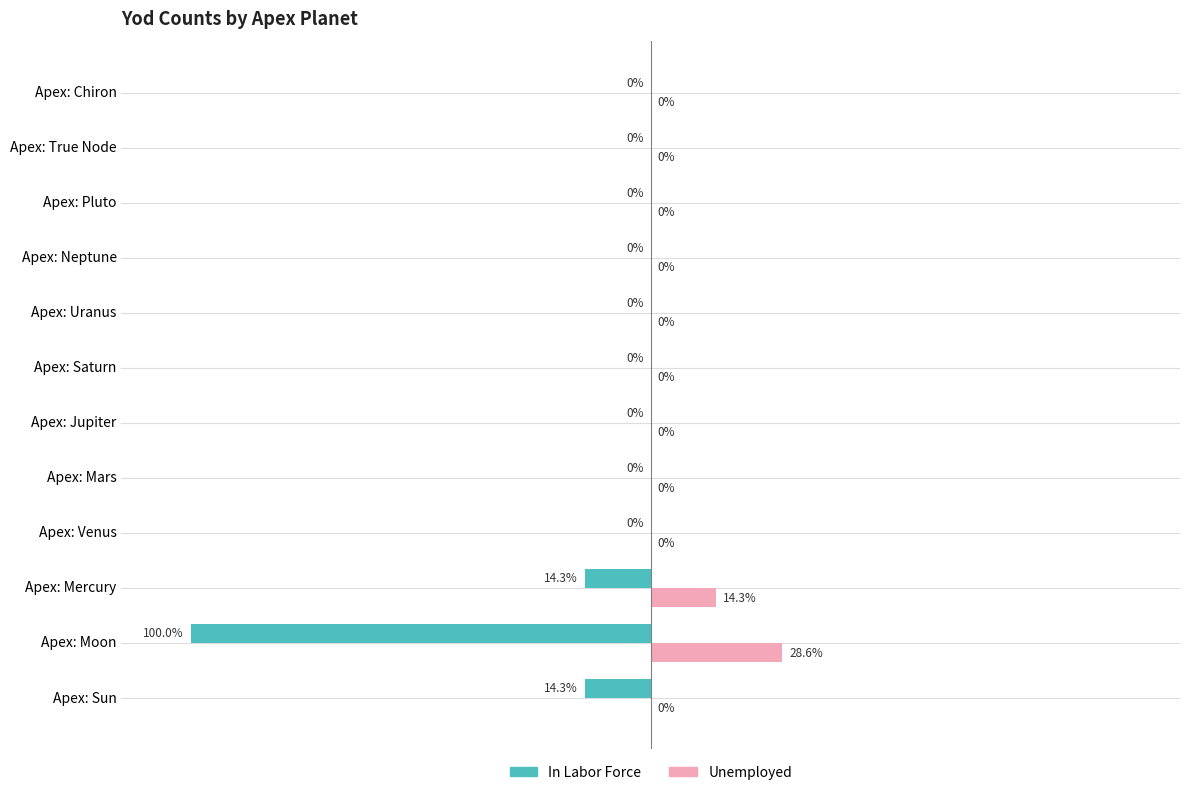

Which series has the largest total across all categories?

Unemployed